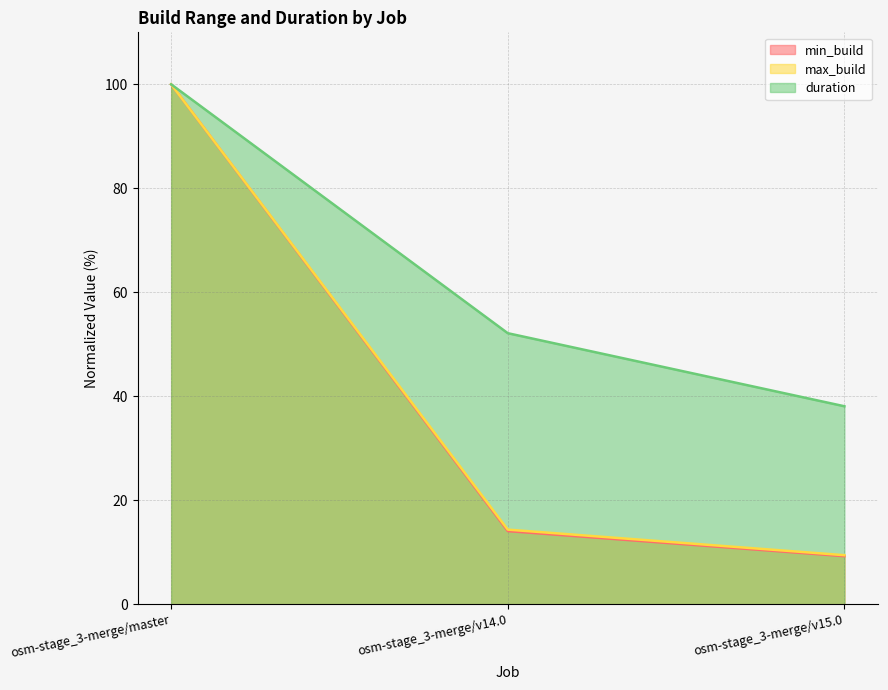

What is the label of the 2nd point from the right?

osm-stage_3-merge/v14.0